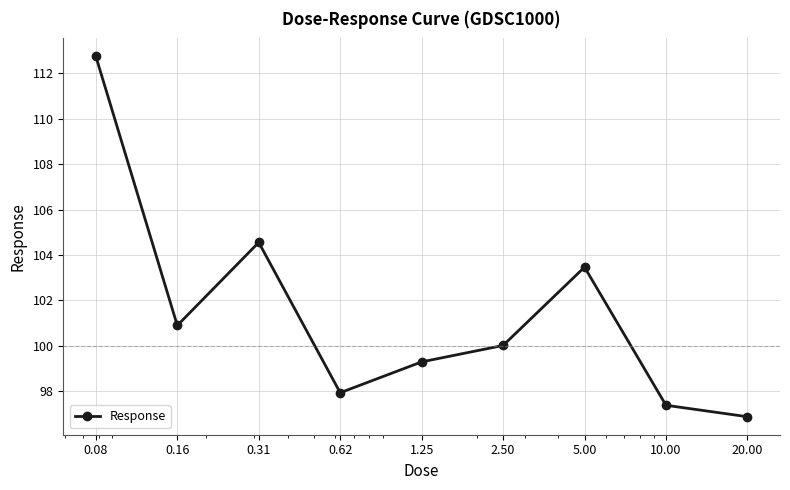

How many points are lower than both their immediate neighbors (excluding endpoints)?

2